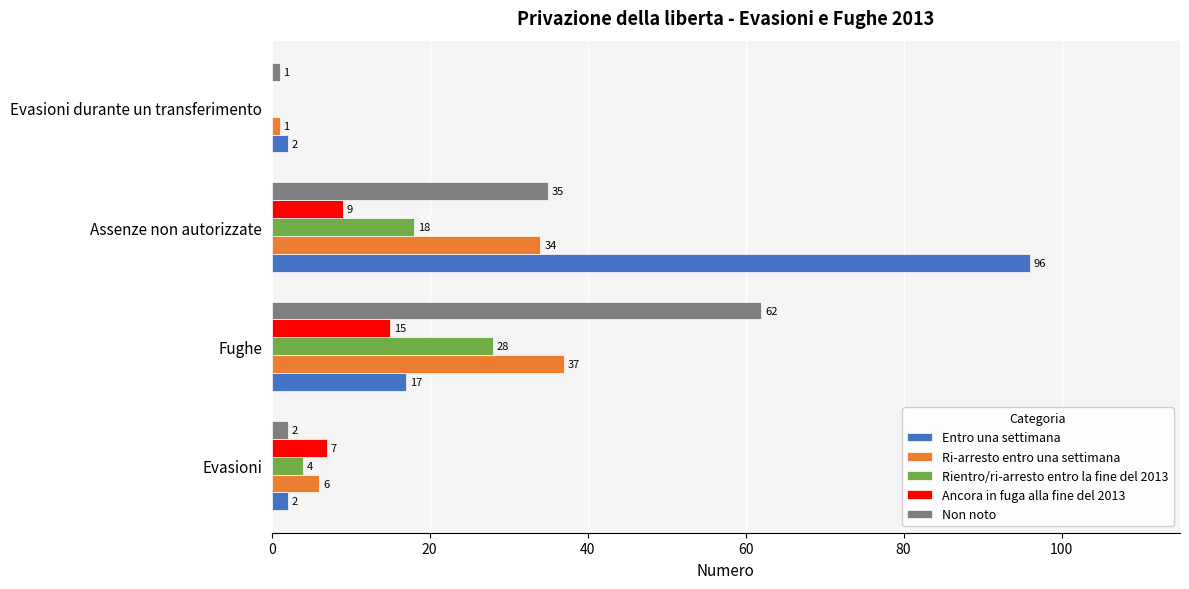

At which category is the sum across all series the highest?

Assenze non autorizzate